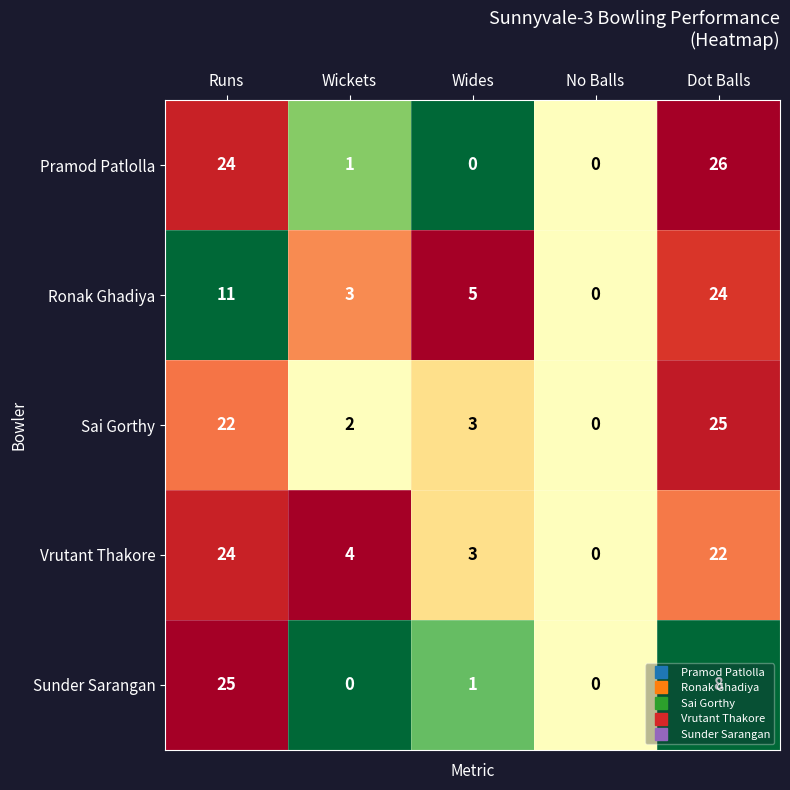

Which series changed the most between Runs and Dot Balls?

Sunder Sarangan